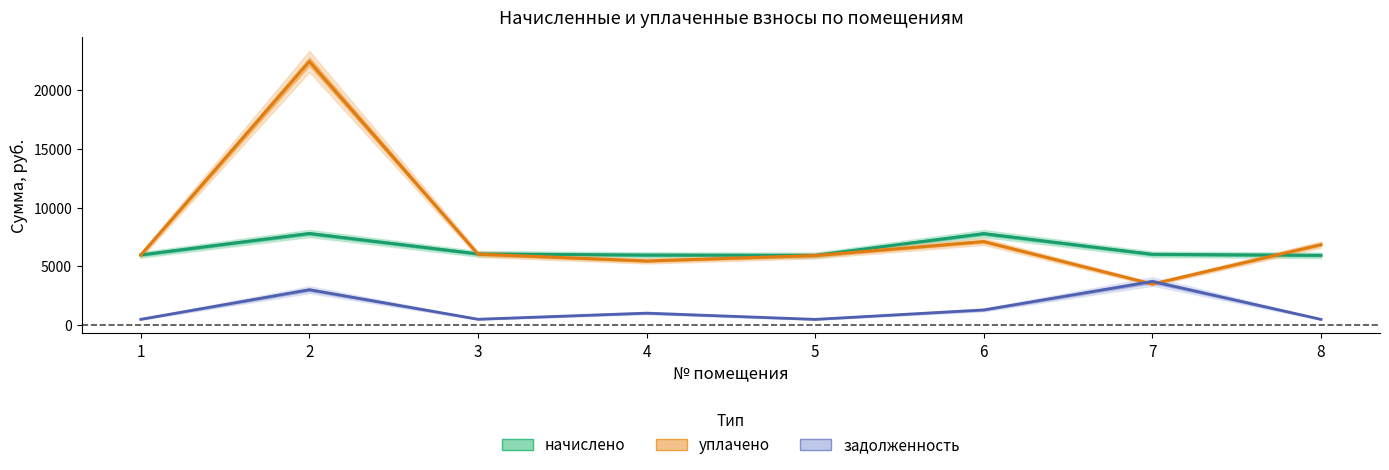

What is the spread (max minus min) of values at 7?

2532.9